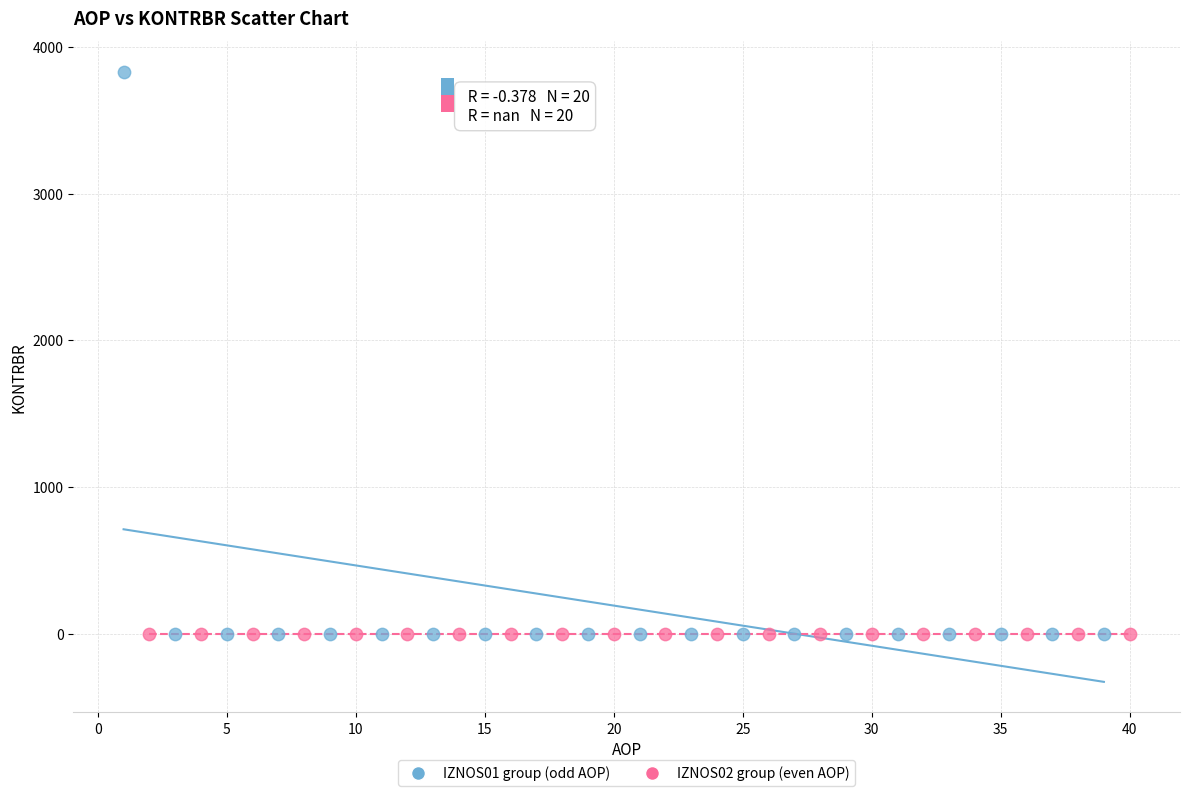

Which series contains the highest Y value?

IZNOS01 group (odd AOP)